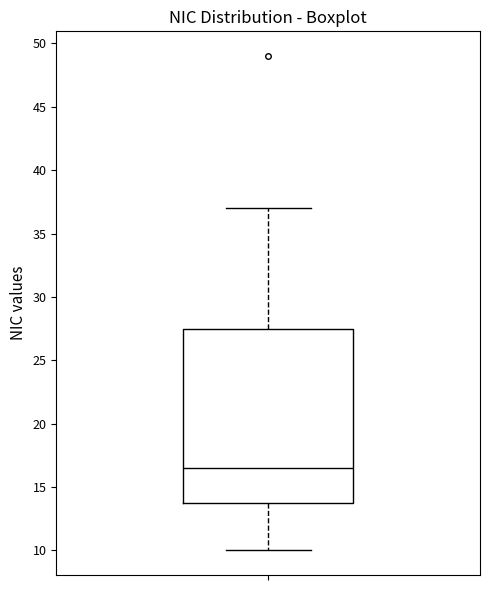

Read this box plot against the y-axis: the position of the median line, the range covered by the box, and the ends of both whiskers. The values are not printed on the chart, so give them approximately, as read against the axis.

median 16.5, box 14.0 to 27.5, whiskers 10.0 to 37.0